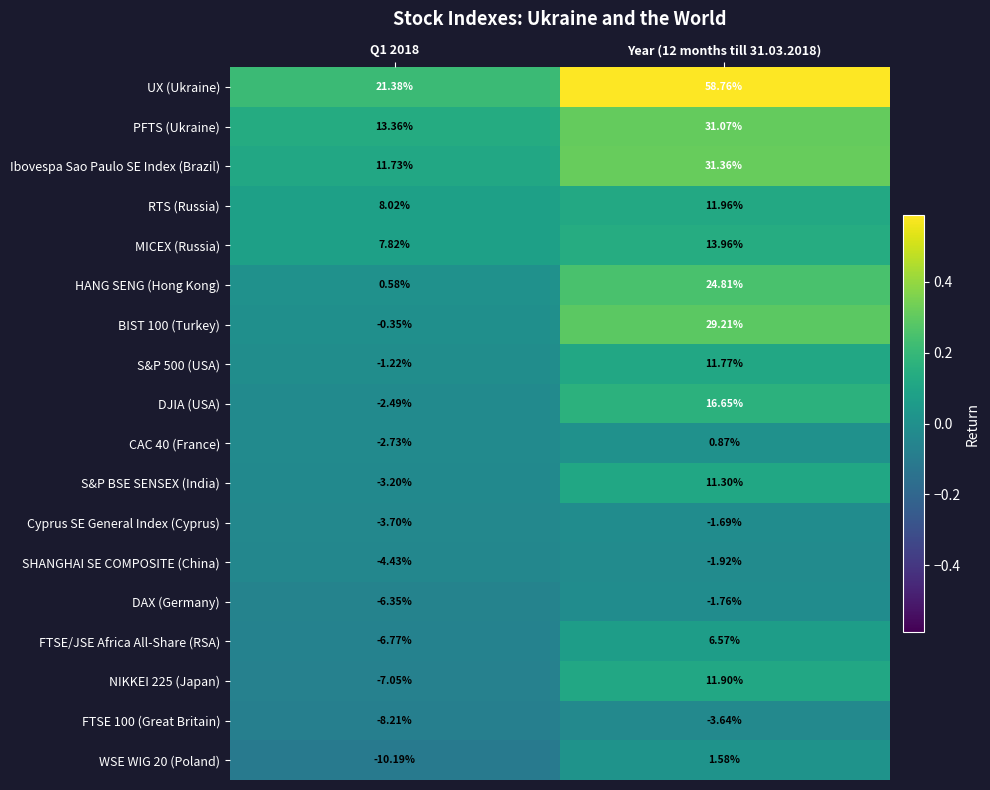

At which category is the sum across all series the highest?

Year (12 months till 31.03.2018)